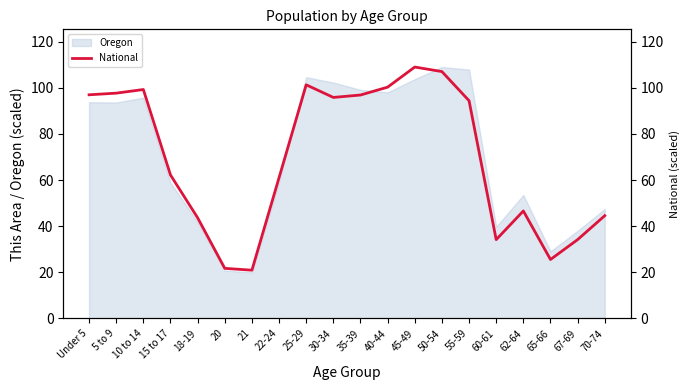

What is the label of the 14th point from the right?

21